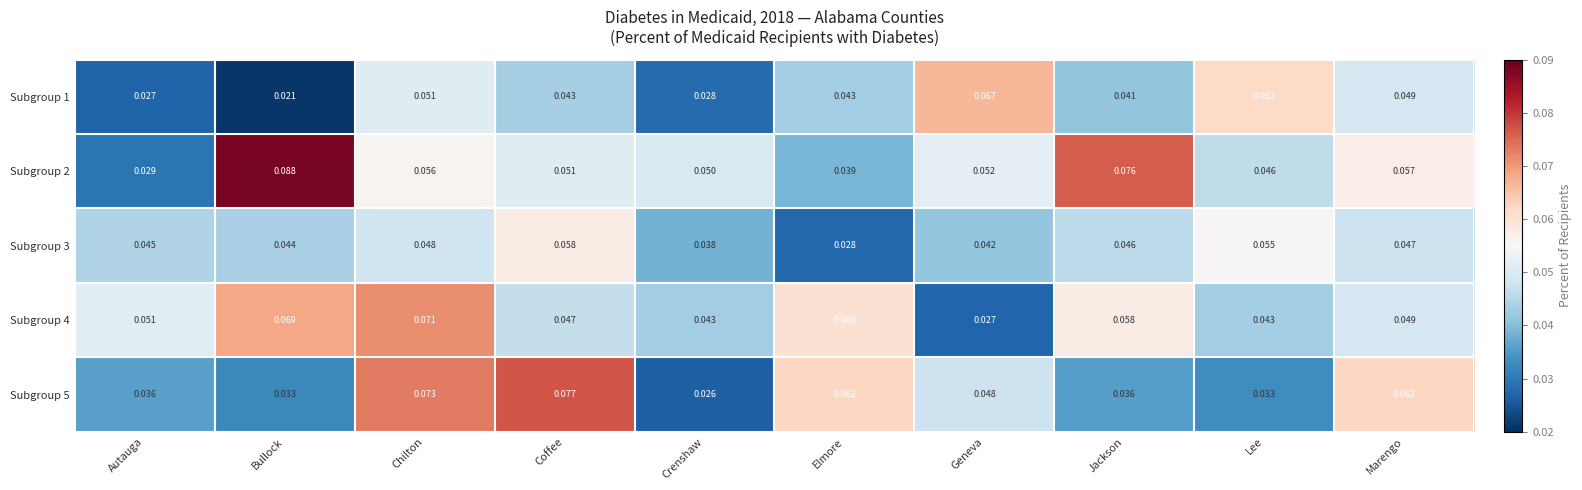

At which category is the sum across all series the highest?

Chilton